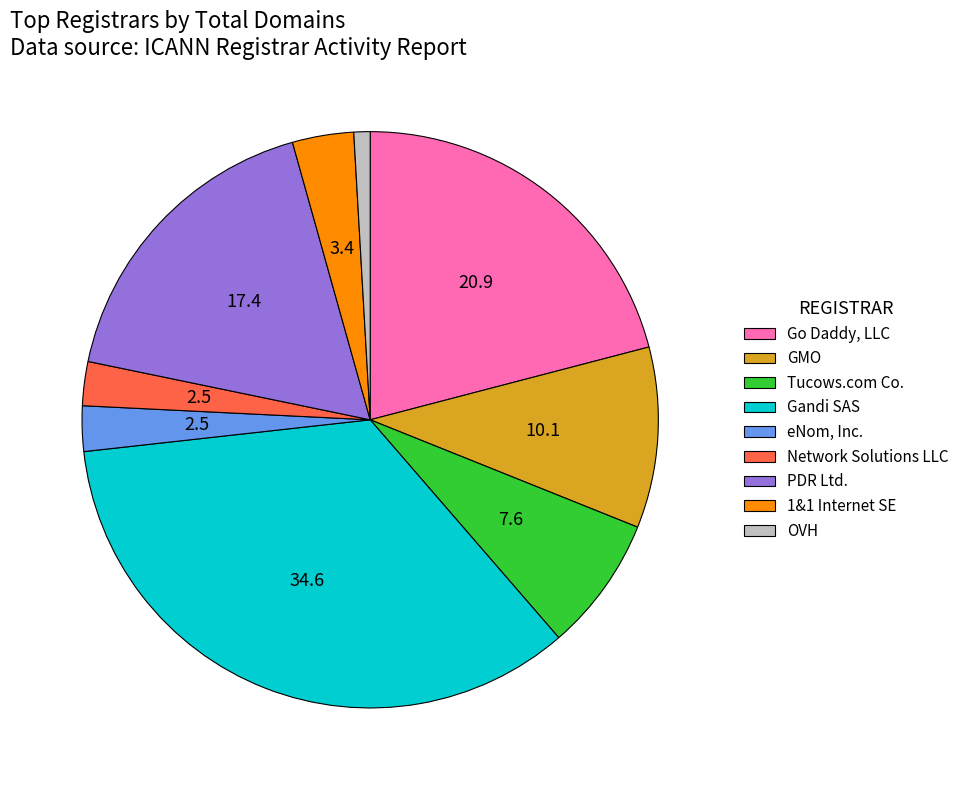

Does any single category account for the majority?

No